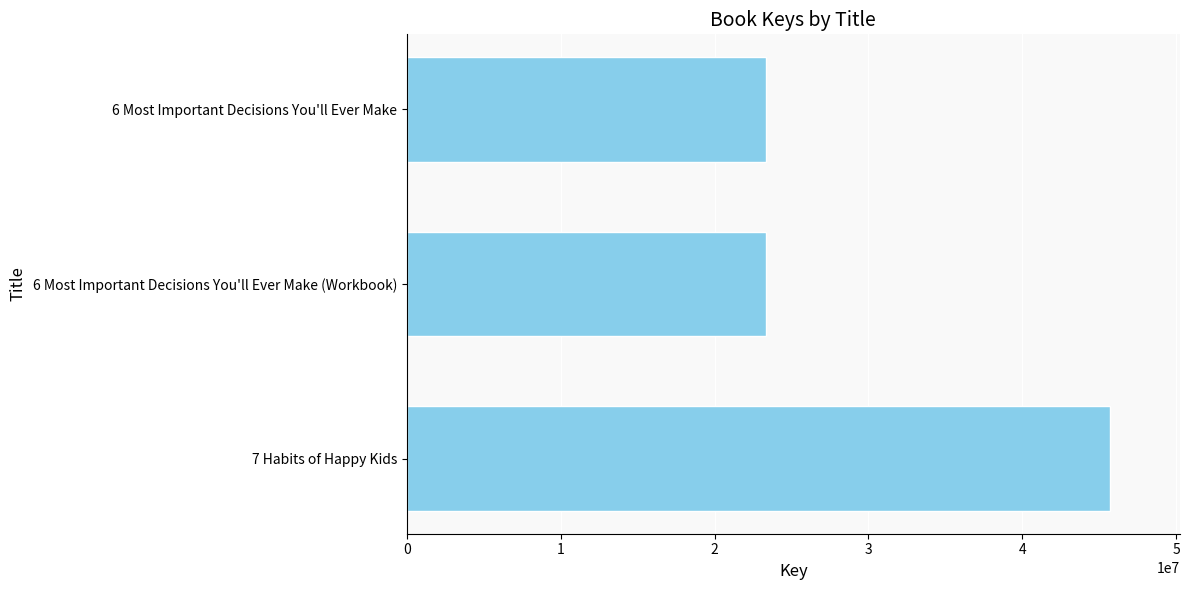

The value at 6 Most Important Decisions You'll Ever Make is 23319900. True or false?

True